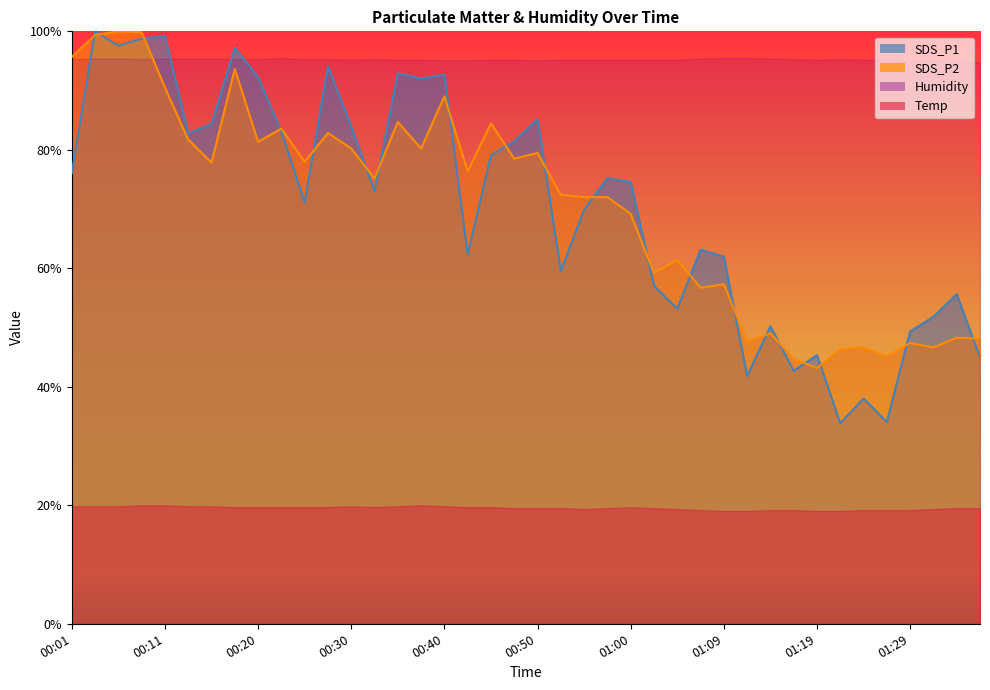

What is the value of the SDS_P1 point at the 5th from the left?

99.2